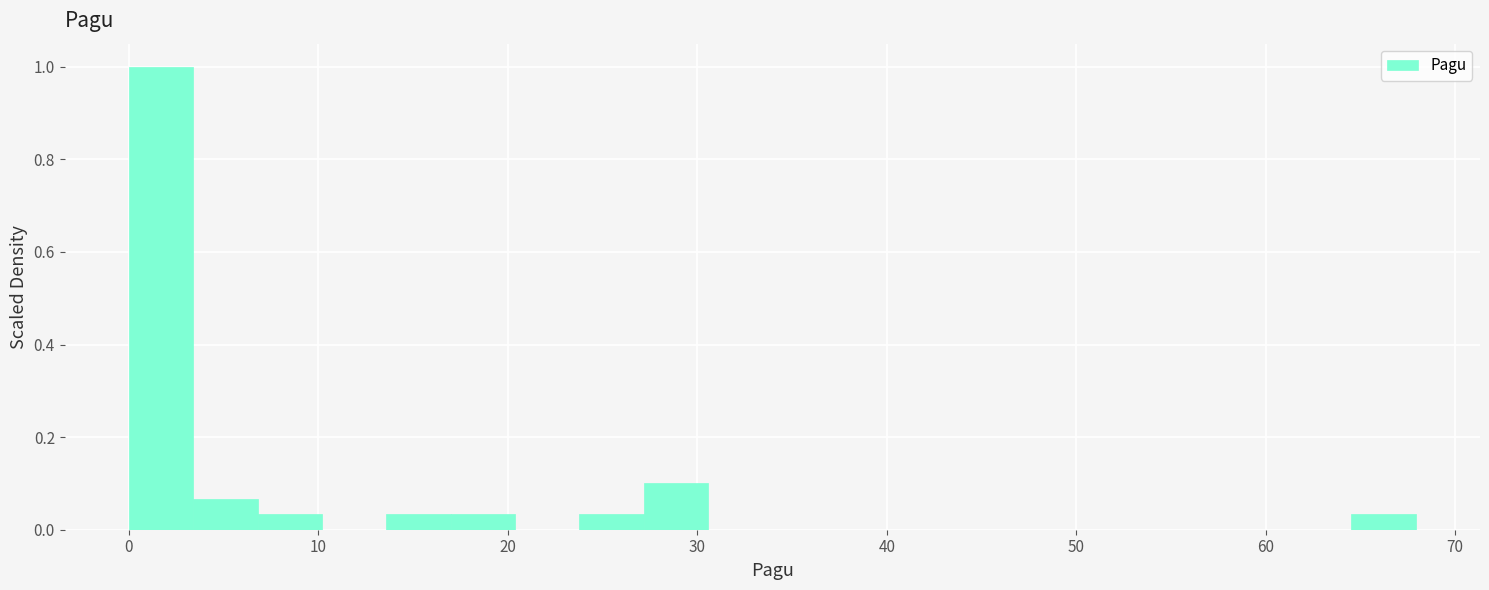

Around what value on the x-axis is the tallest bar? Give the approximate position of its centre, as read against the axis.

2